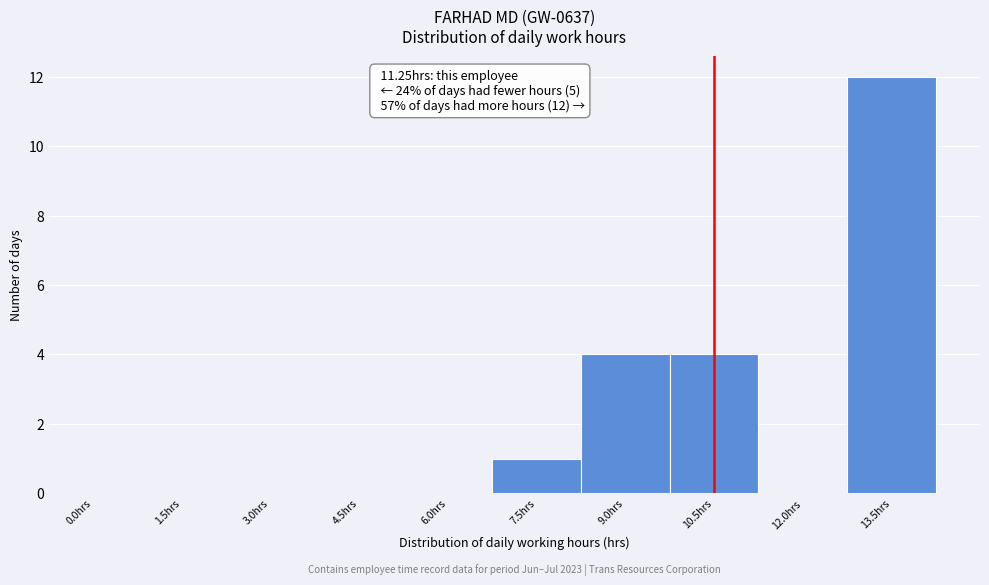

Reading left to right, transcribe all the data shown in this chart.

0.0hrs=0	1.5hrs=0	3.0hrs=0	4.5hrs=0	6.0hrs=0	7.5hrs=1	9.0hrs=4	10.5hrs=4	12.0hrs=0	13.5hrs=12